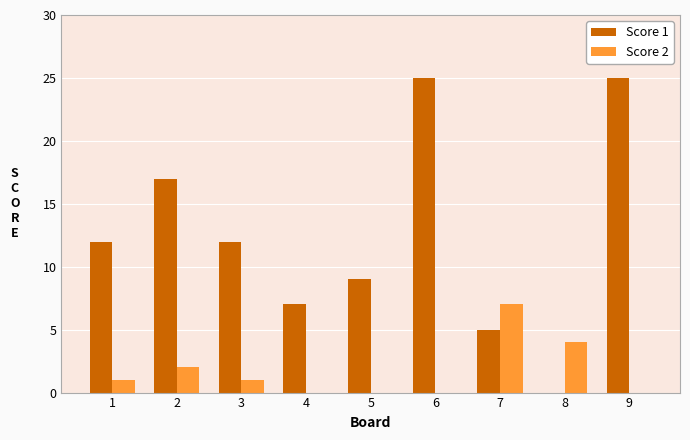

What is the average value of the Score 2 series?

2